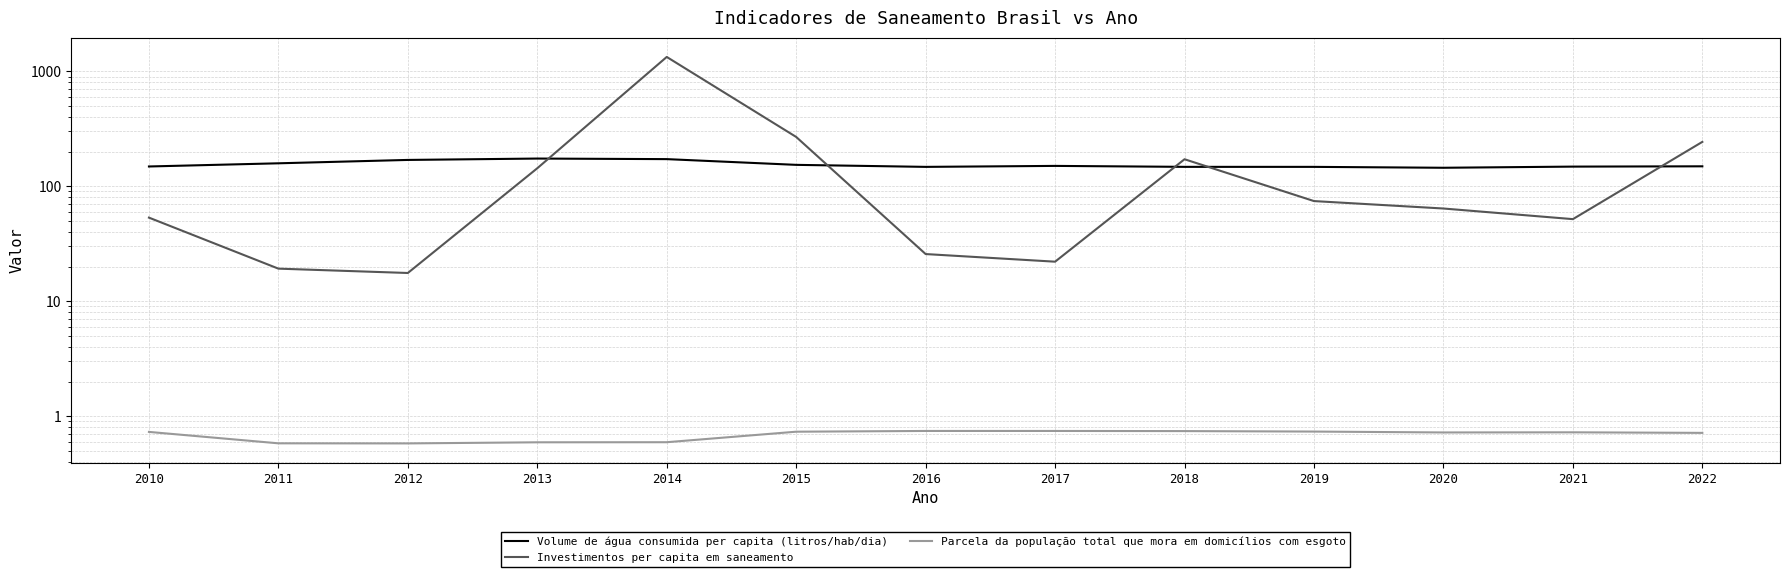

Which label corresponds to the smallest value in the chart?

2012